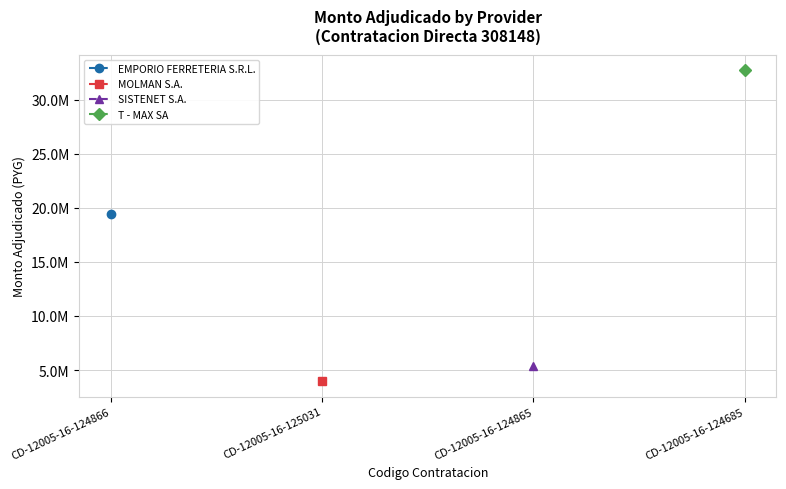

Count the number of data series in this chart.

4